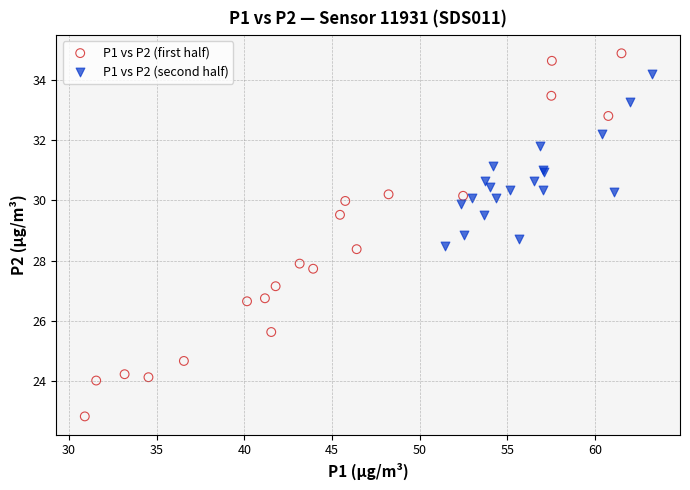

Which series reaches the minimum Y coordinate?

P1 vs P2 (first half)